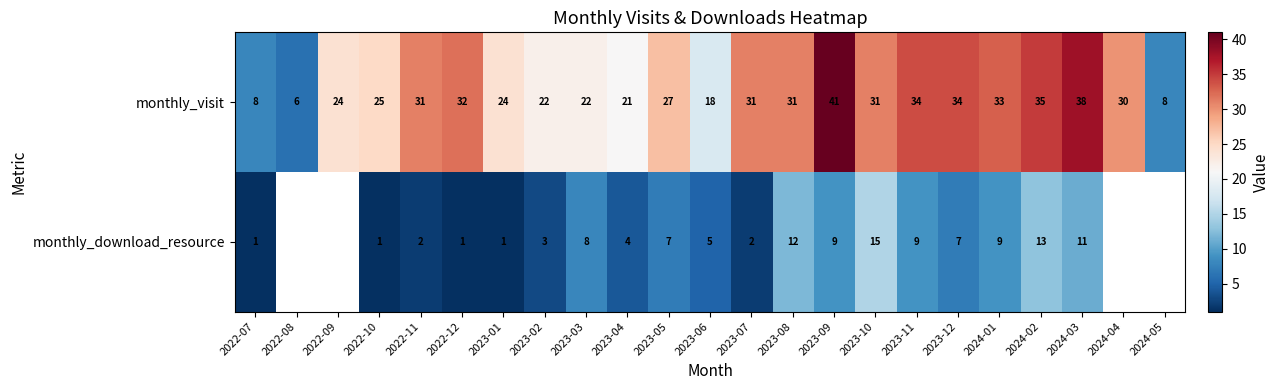

Rank the series at 2023-07 from highest to lowest value.

monthly_visit, monthly_download_resource